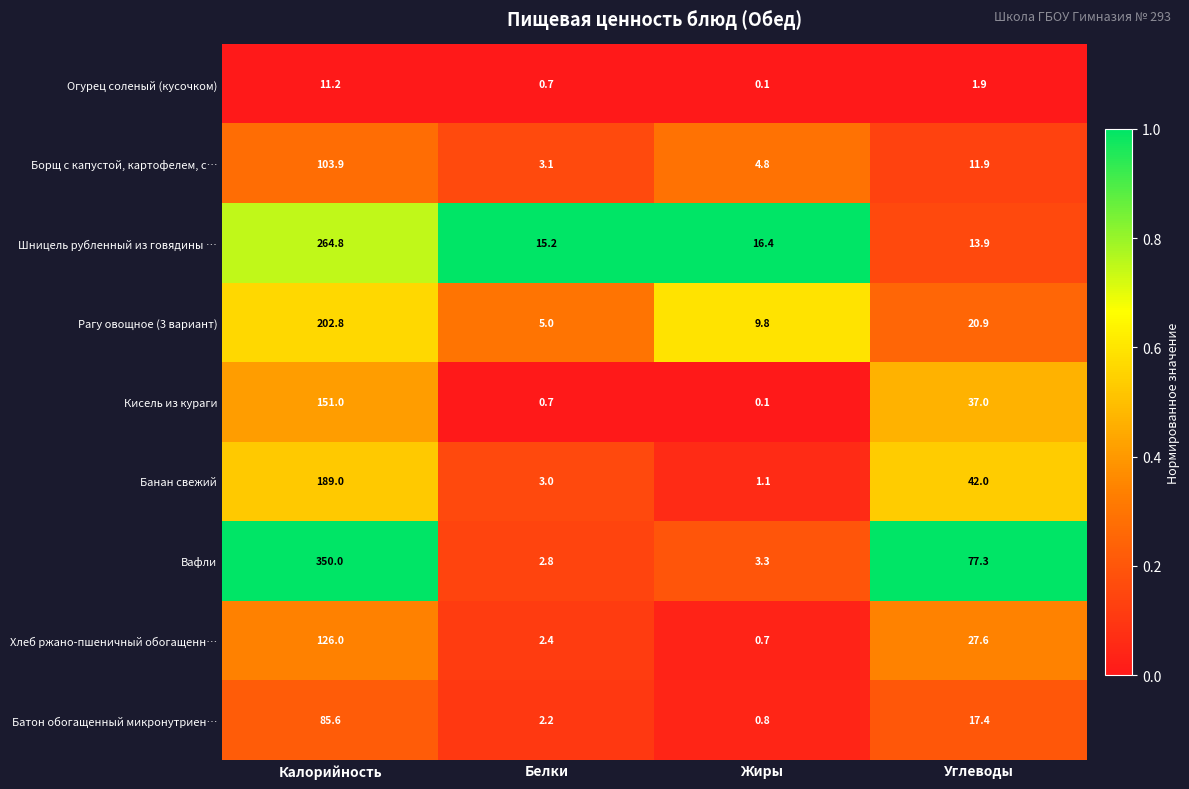

What is the average value of the Банан свежий series?

58.8